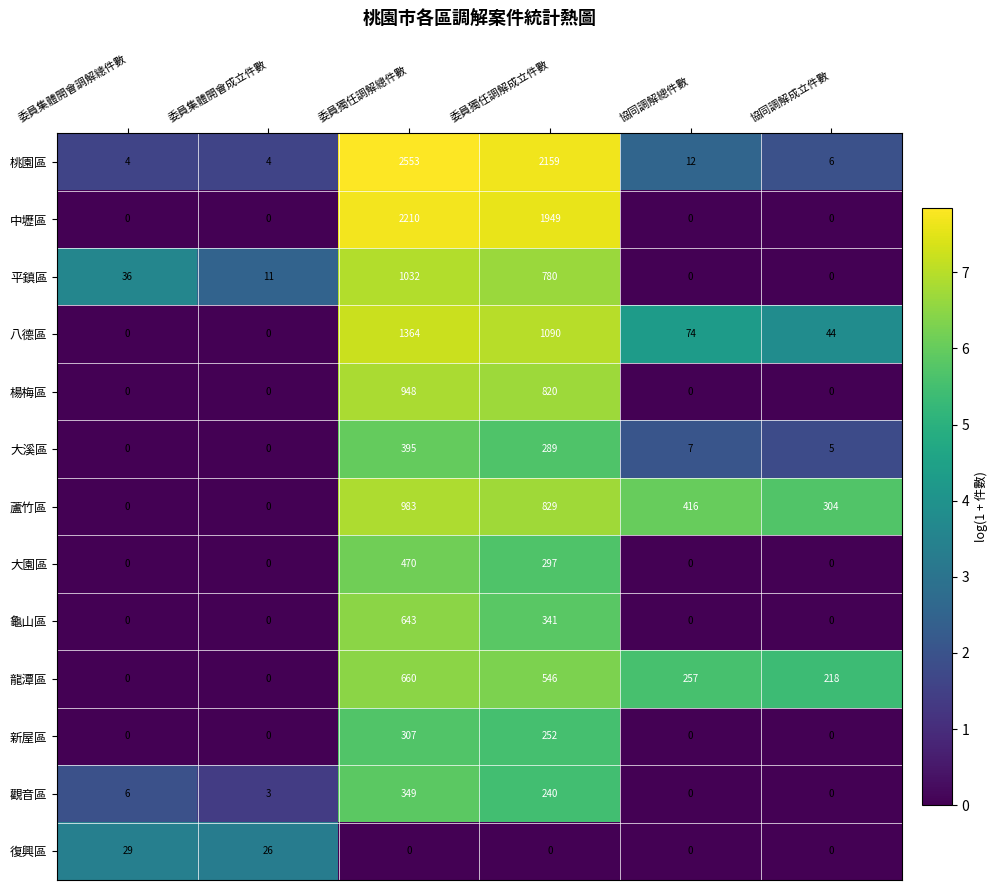

How many categories are shown in the chart?

6